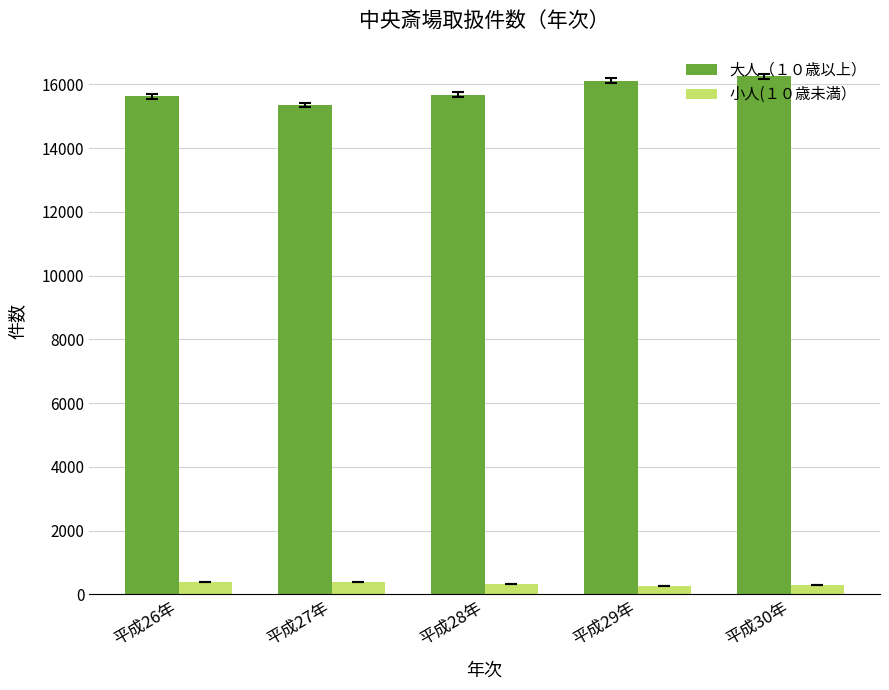

Is the value of 大人（１０歳以上） at 平成29年 greater than the value of 小人(１０歳未満） at 平成30年?

Yes